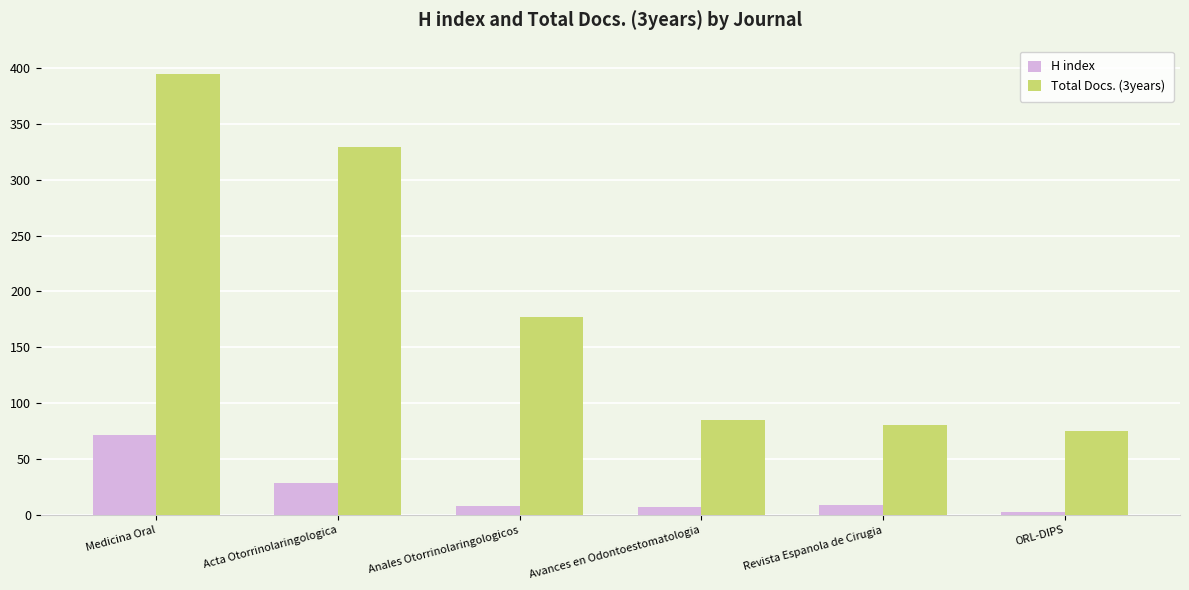

List the series in order of their peak value, highest first.

Total Docs. (3years), H index